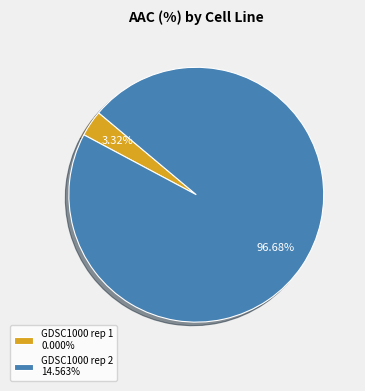

Is the sum of GDSC1000 rep 2 and GDSC1000 rep 1 greater than half?

Yes